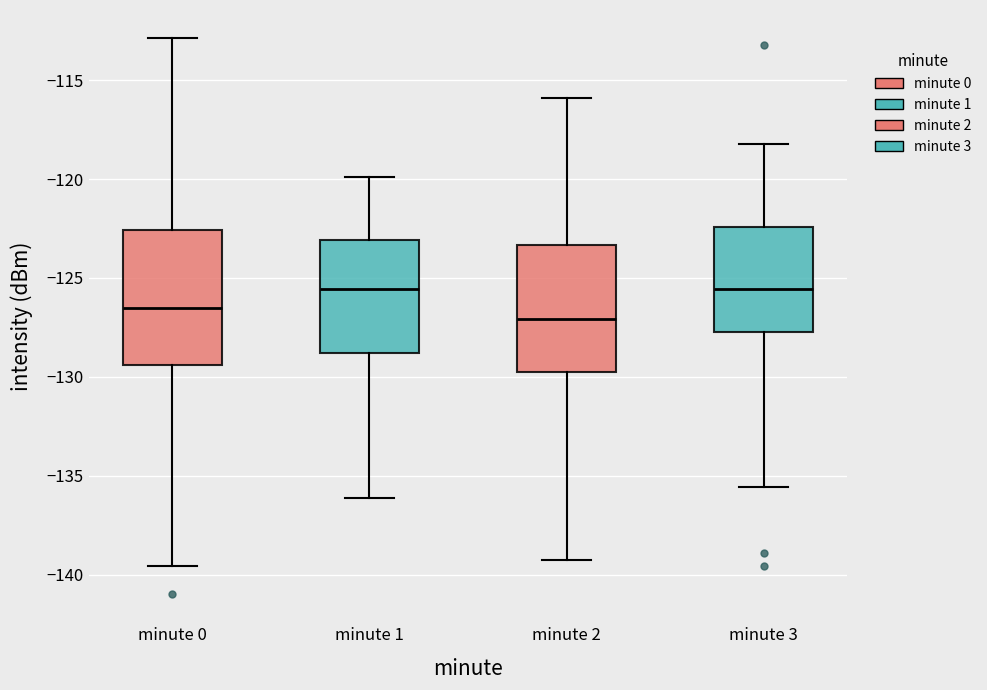

Where is the upper edge of the box for minute 2 on the y-axis? The values are not printed on the chart, so give them approximately, as read against the axis.

-123.5